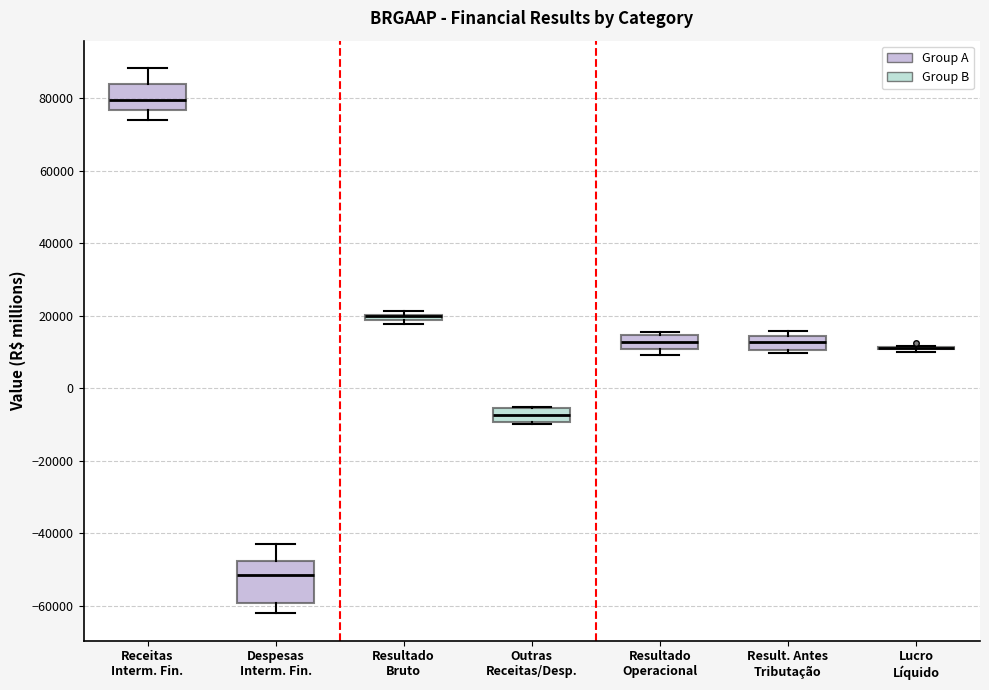

Comparing the boxes themselves (not the whiskers), which one is the tallest?

Despesas Interm. Fin.